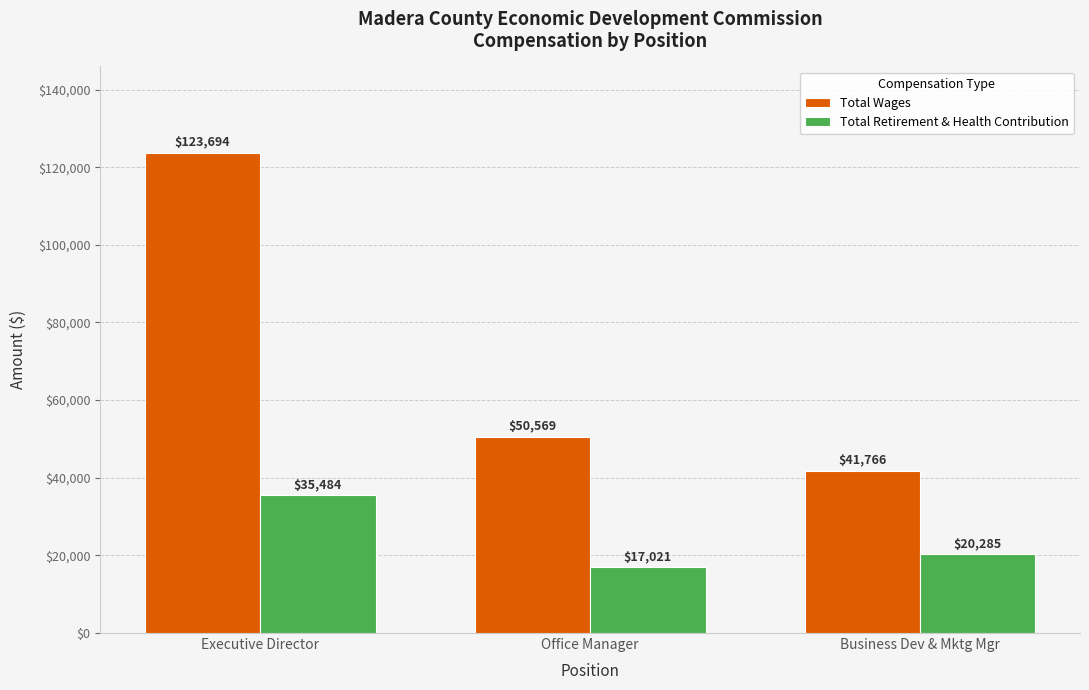

What is the smallest value displayed?

17021